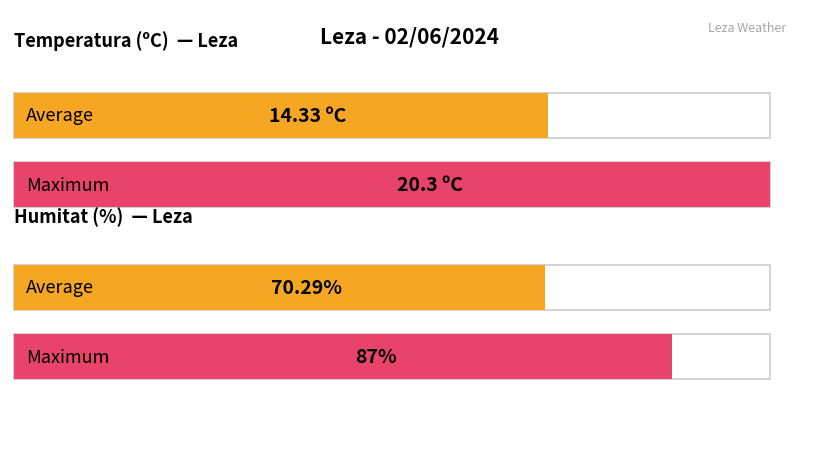

Which series has the widest spread of values?

Humitat (%)